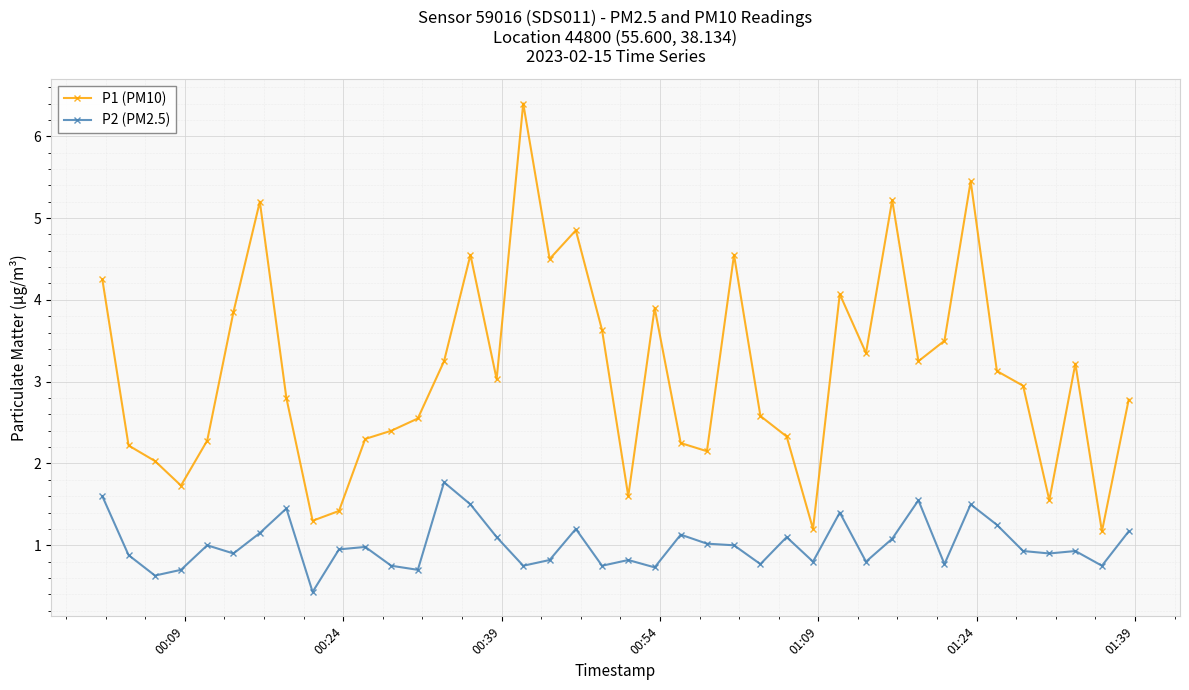

List the series in order of their overall mean, lowest first.

P2 (PM2.5), P1 (PM10)